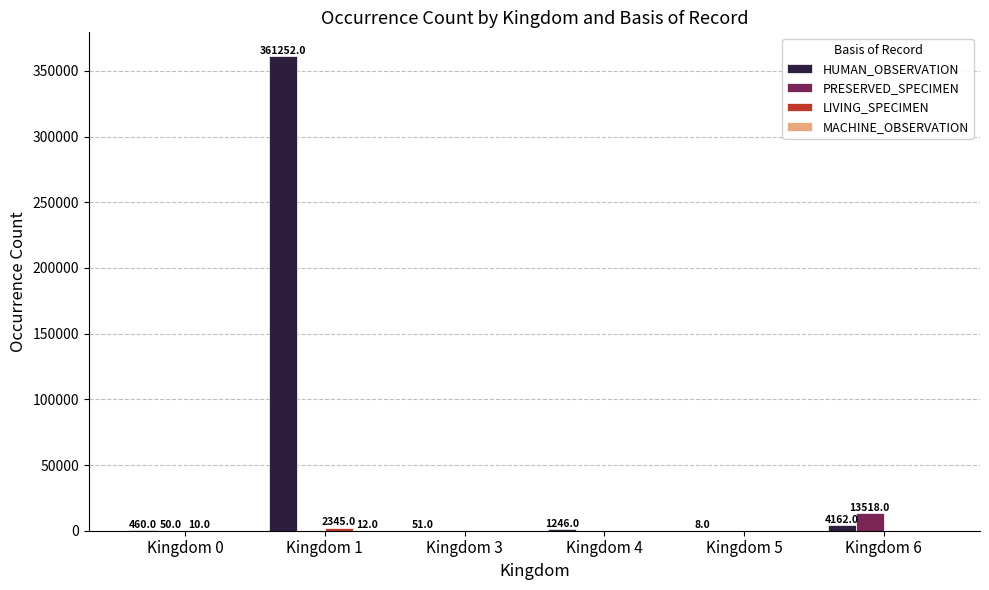

Which series changed the most between Kingdom 1 and Kingdom 4?

HUMAN_OBSERVATION